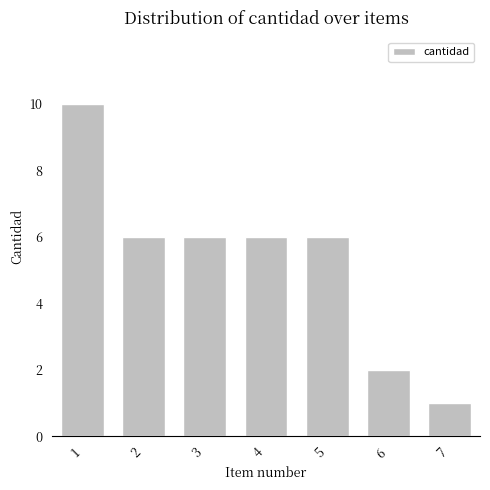

What is the value of the 2nd bar from the left?

6